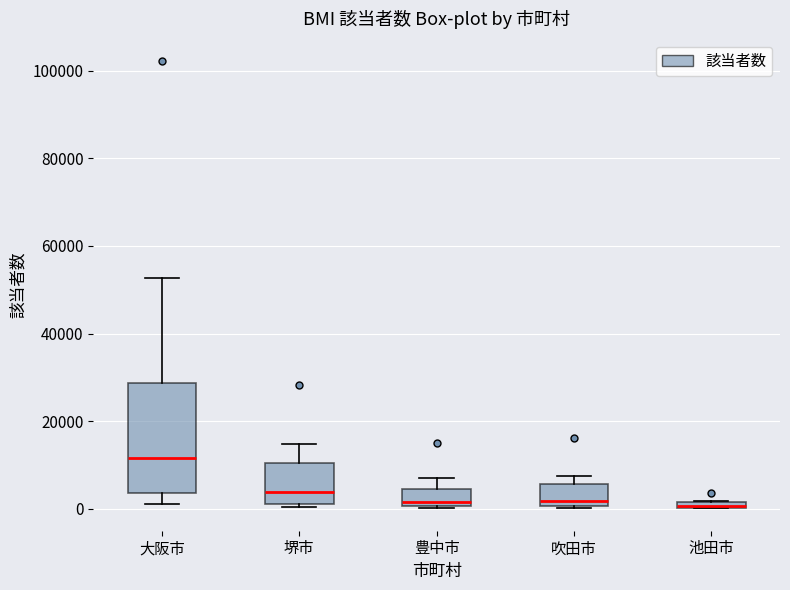

Where is the lower edge of the box for 大阪市 on the y-axis? The values are not printed on the chart, so give them approximately, as read against the axis.

4000